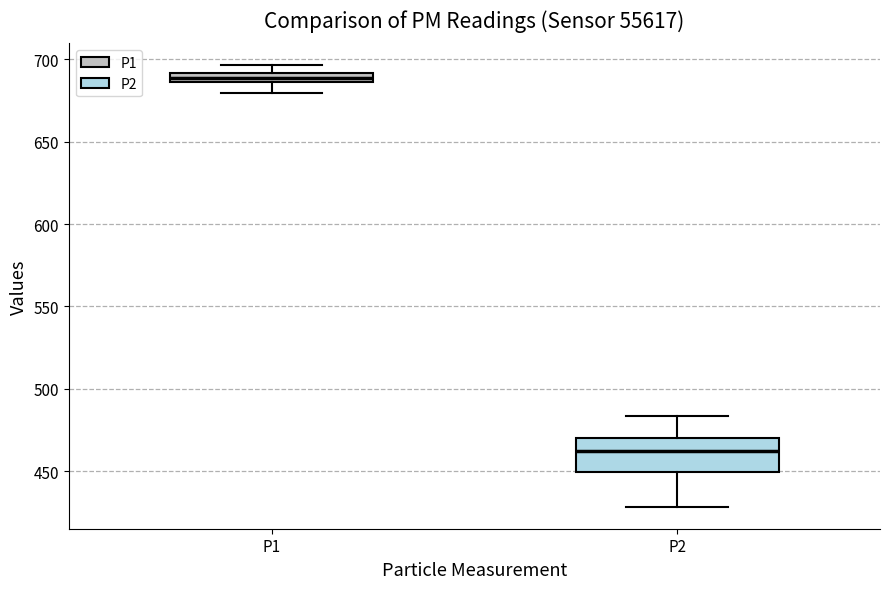

Which box's median line is the lowest?

P2